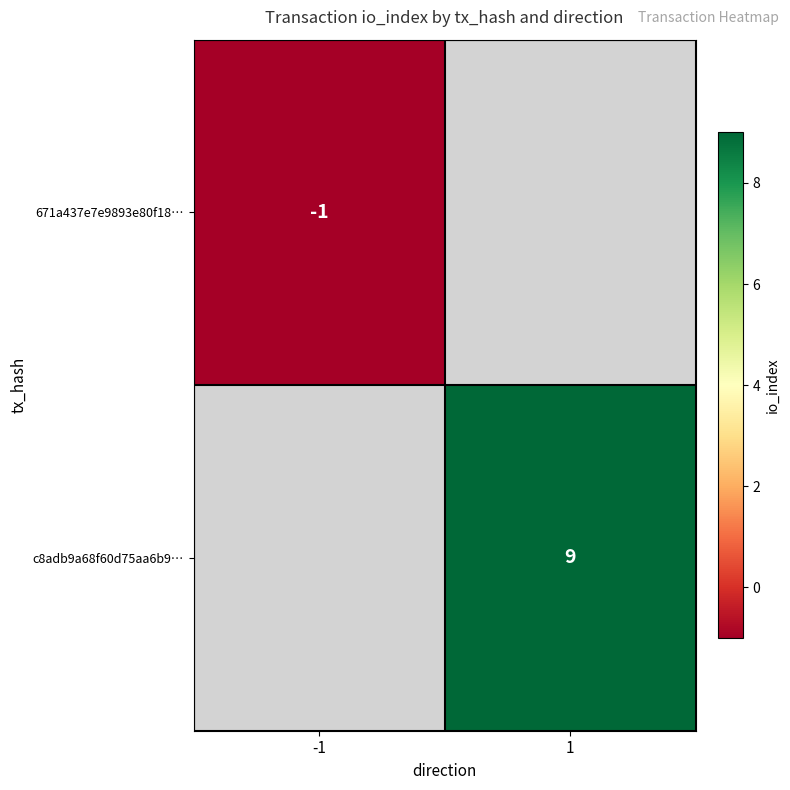

Is the value of c8adb9a68f60d75aa6b9… at 1 greater than the value of 671a437e7e9893e80f18… at -1?

Yes